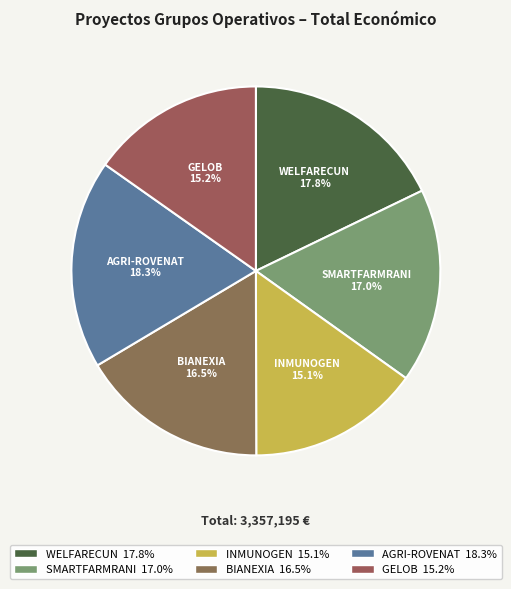

Does GELOB account for over 50% of the chart?

No